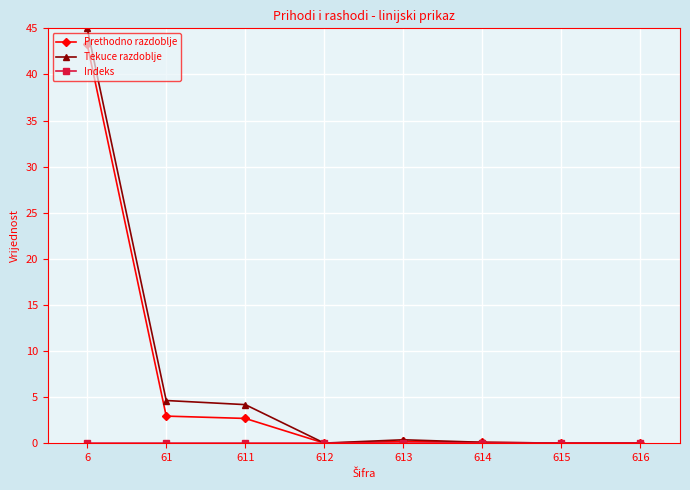

True or false: Prethodno razdoblje has a value of 0.2 at 613.

True